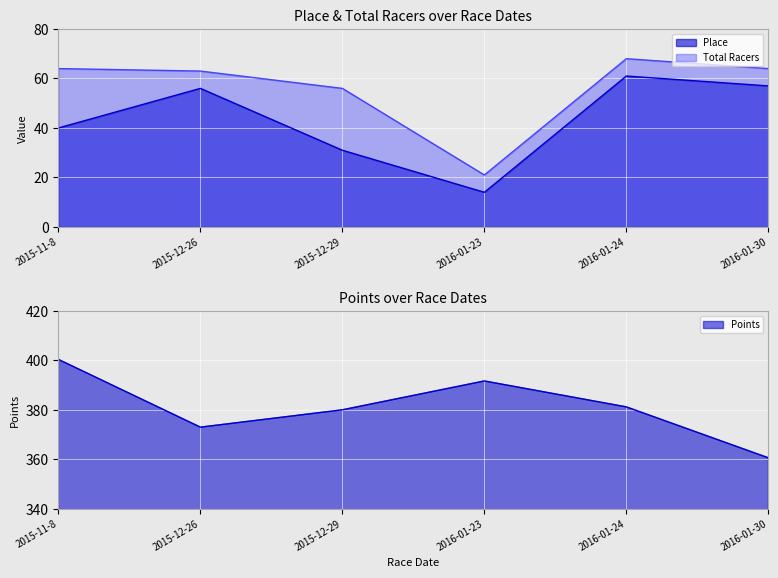

Where is the first local maximum for Total Racers?

2016-01-24